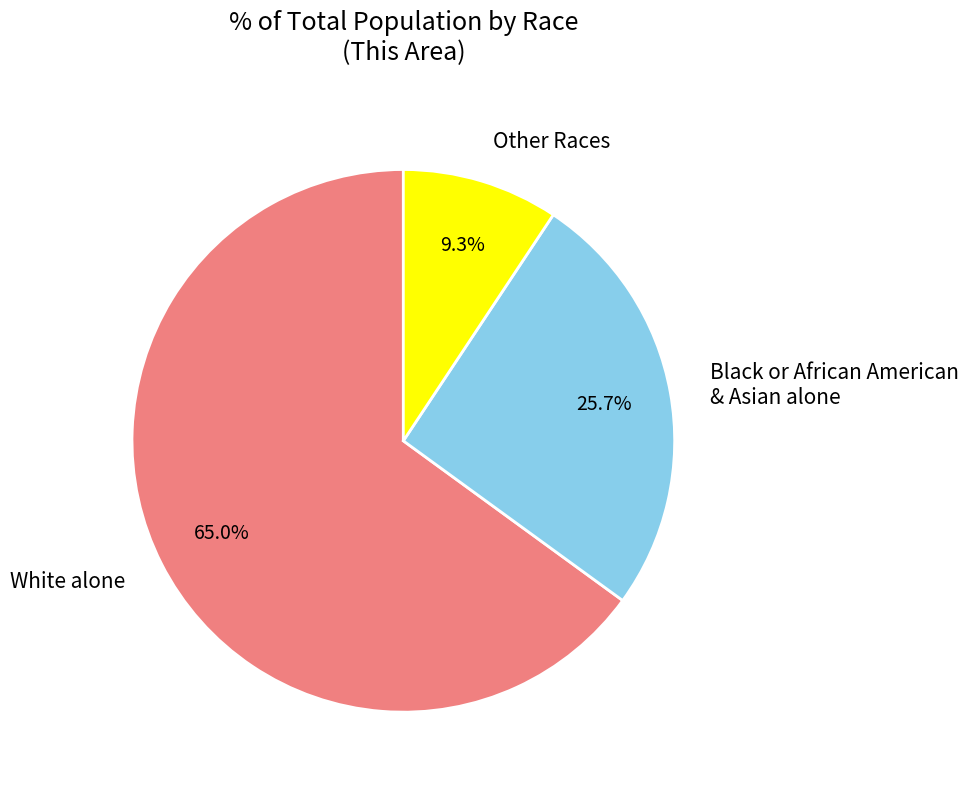

Does White alone account for over 50% of the chart?

Yes